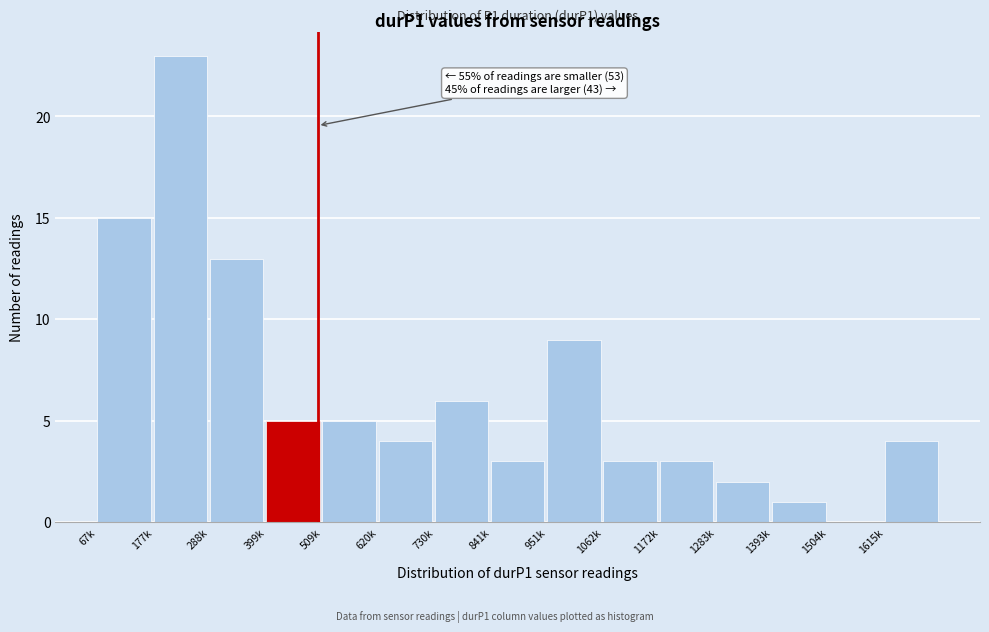

Reading left to right, transcribe all the data shown in this chart.

67k=15	177k=23	288k=13	399k=5	509k=5	620k=4	730k=6	841k=3	951k=9	1062k=3	1172k=3	1283k=2	1393k=1	1504k=0	1615k=4